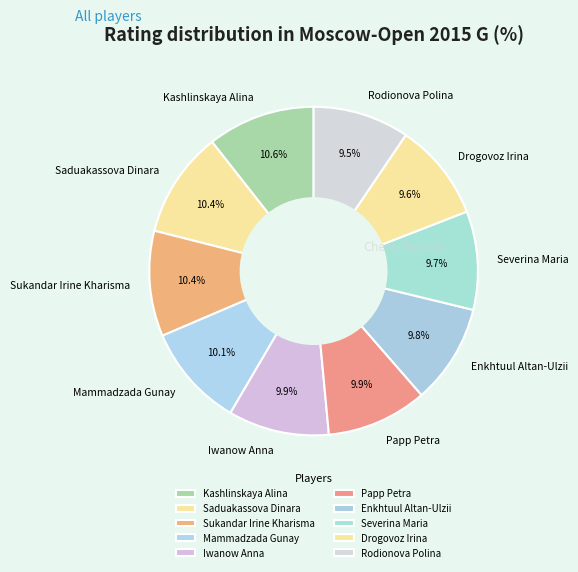

To the nearest percent, what percentage of the pie is Kashlinskaya Alina?

11%